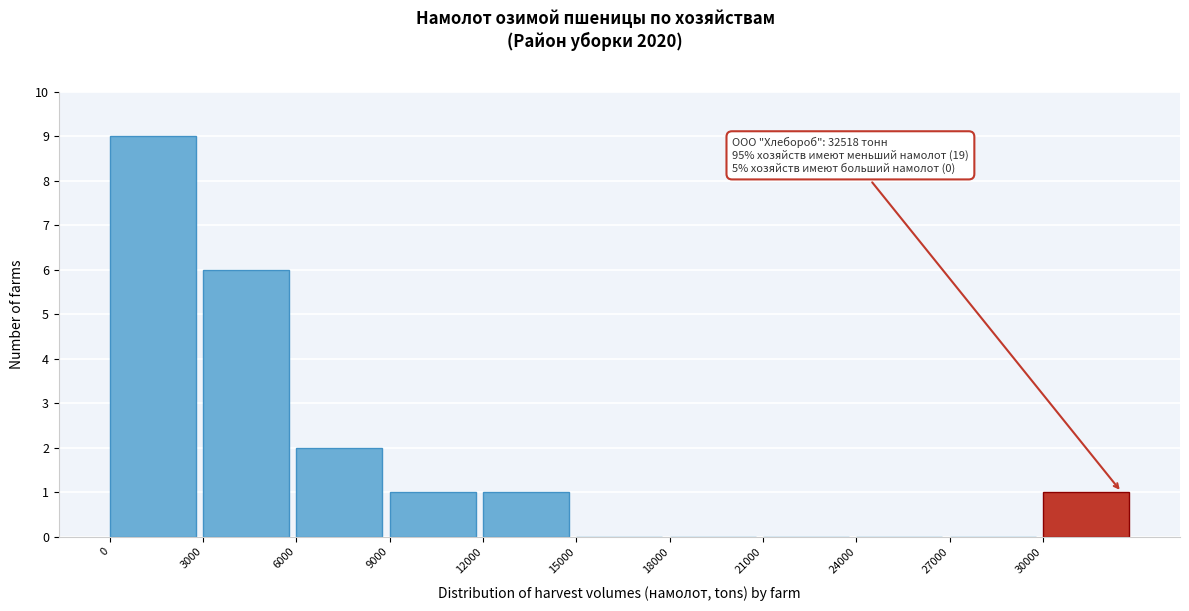

Which range on the x-axis has the tallest bar?

0 to 3000